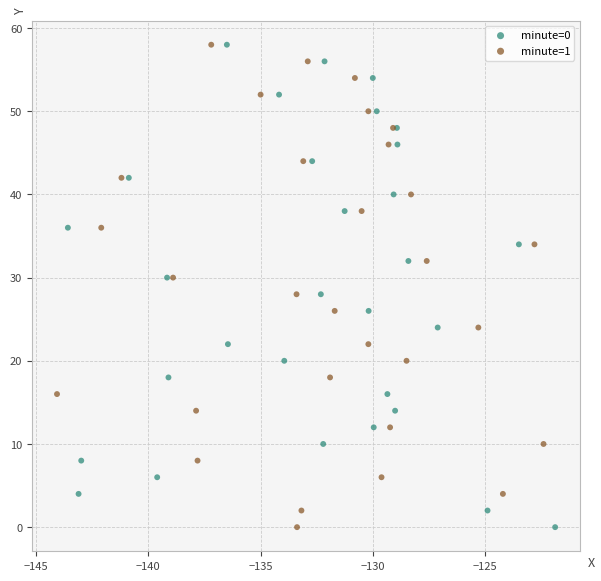

What are all the series names shown in the legend?

minute=0, minute=1